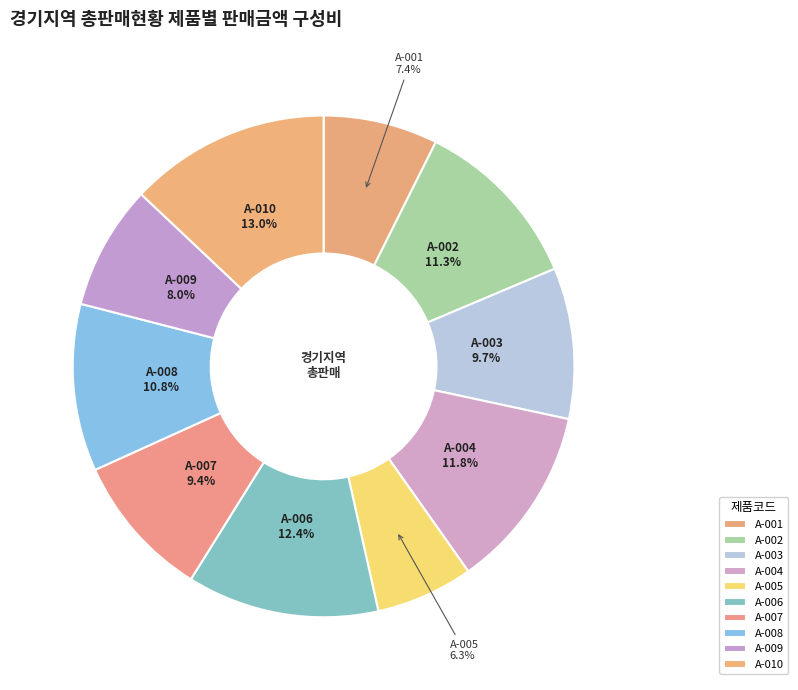

Which category has the smallest portion of the pie?

A-005